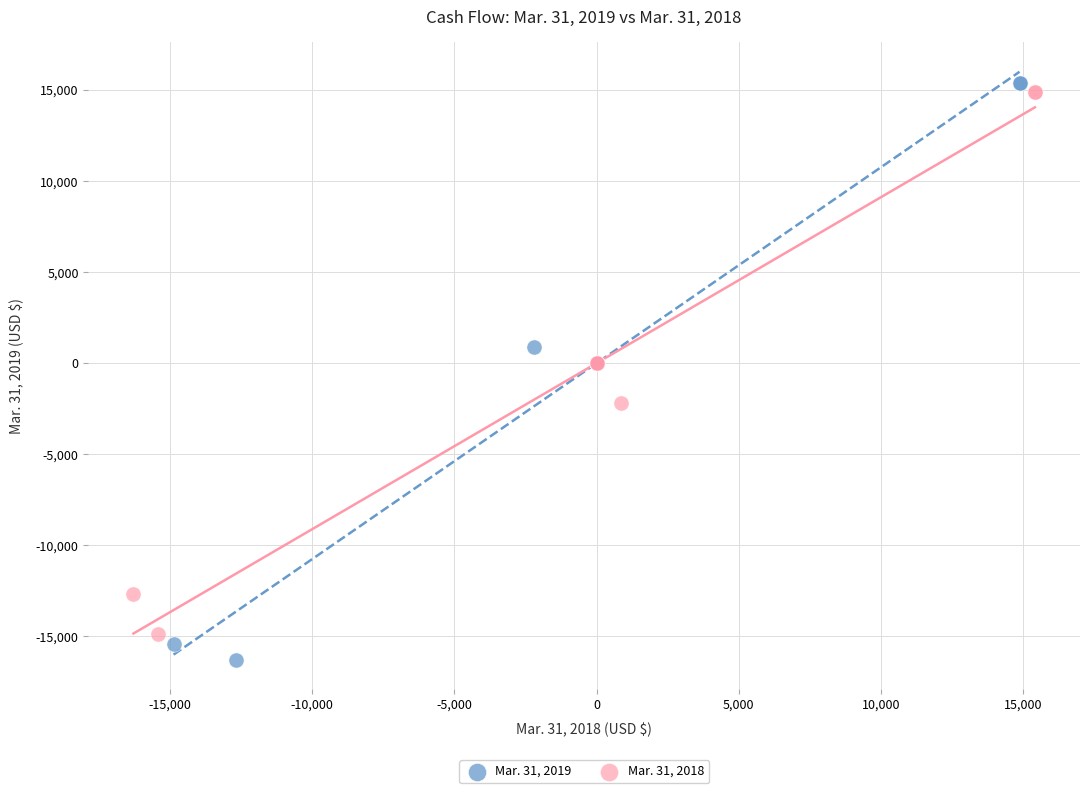

Which series contains the lowest Y value?

Mar. 31, 2019